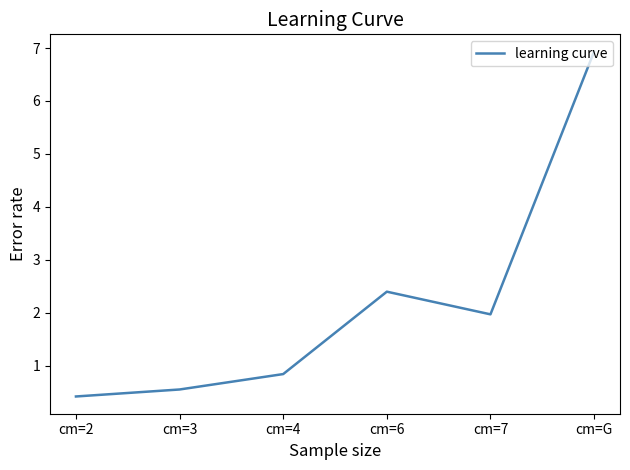

Read the value at cm=6.

2.4